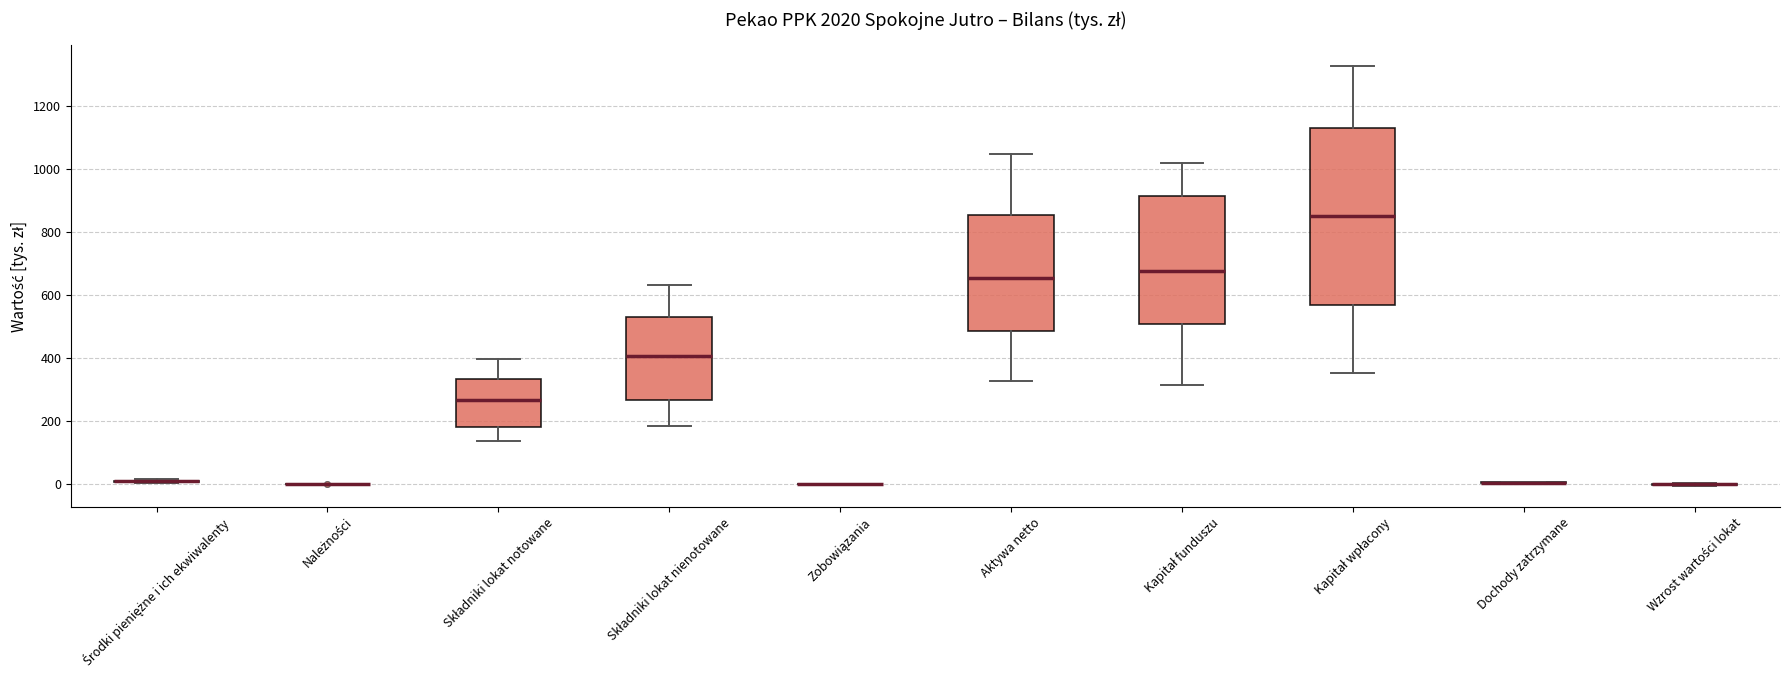

Which box is the tallest, from its lower edge to its upper edge?

Kapitał wpłacony